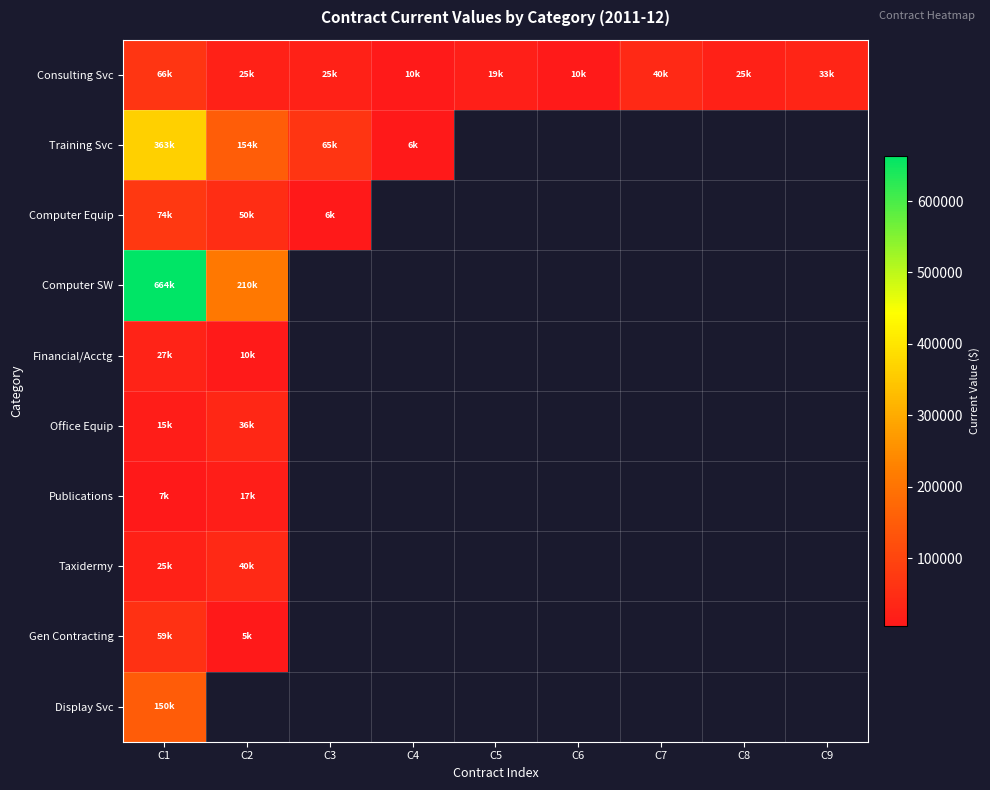

Count the number of categories in the chart.

9